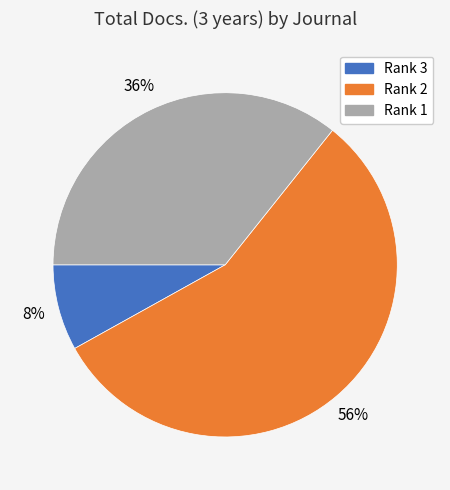

What is the majority slice?

Rank 2